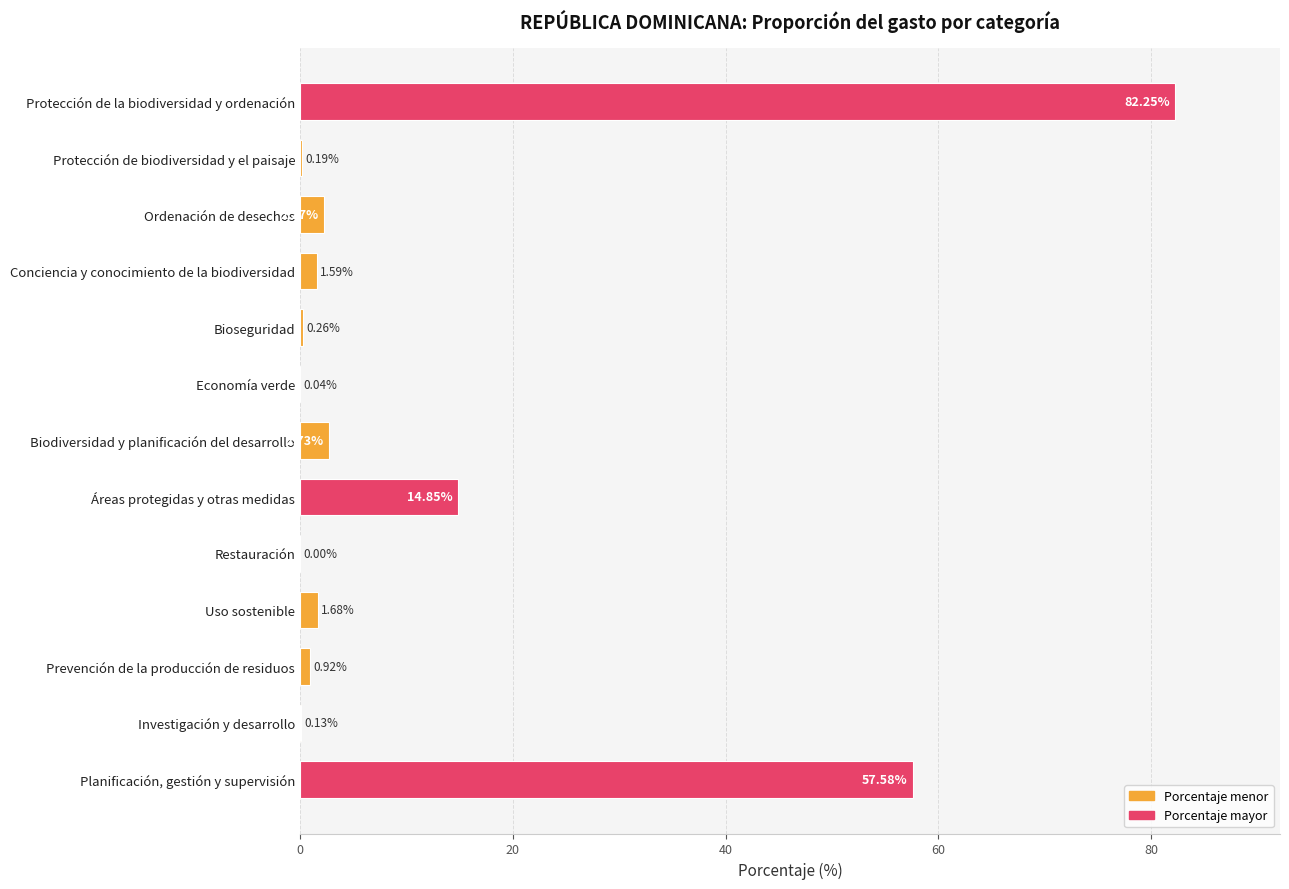

What is the sum of all values?

164.5